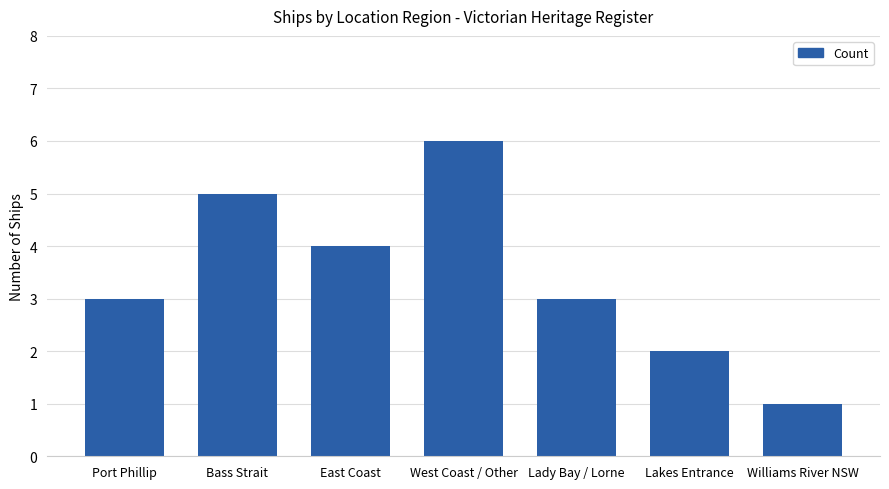

Reading left to right, transcribe all the data shown in this chart.

3	5	4	6	3	2	1